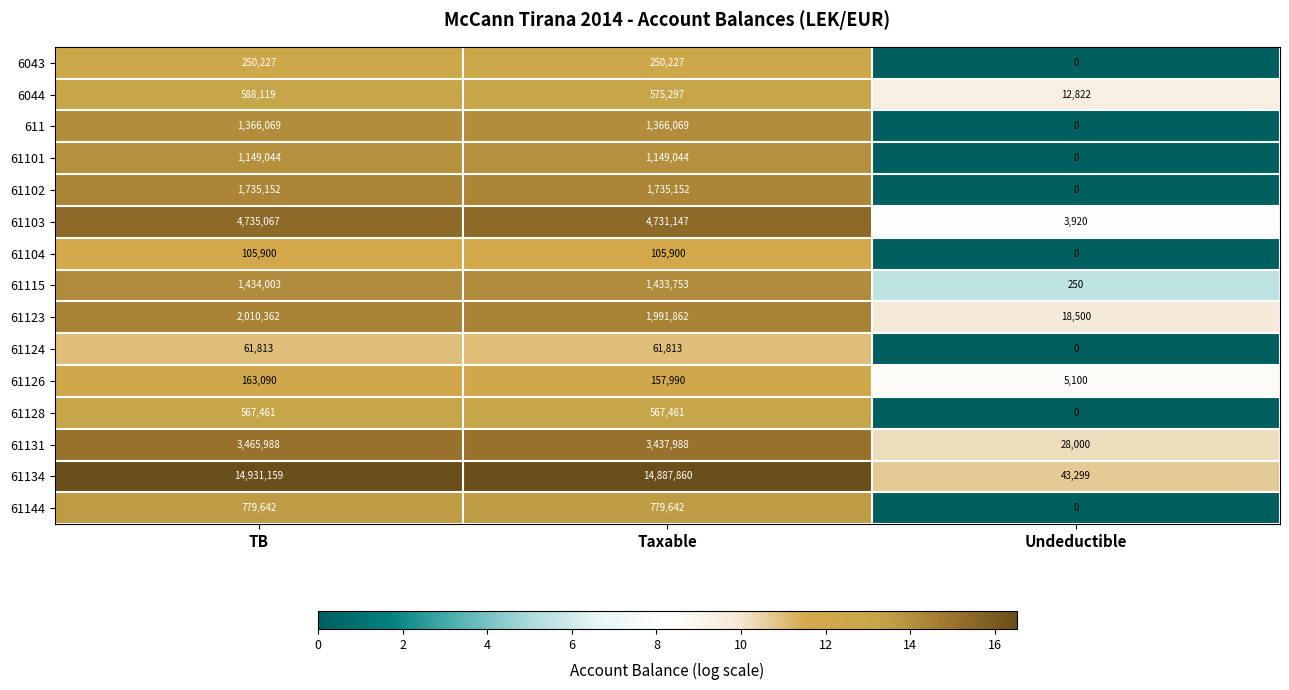

Rank the series by their maximum value, from lowest to highest.

61124, 61104, 61126, 6043, 61128, 6044, 61144, 61101, 611, 61115, 61102, 61123, 61131, 61103, 61134